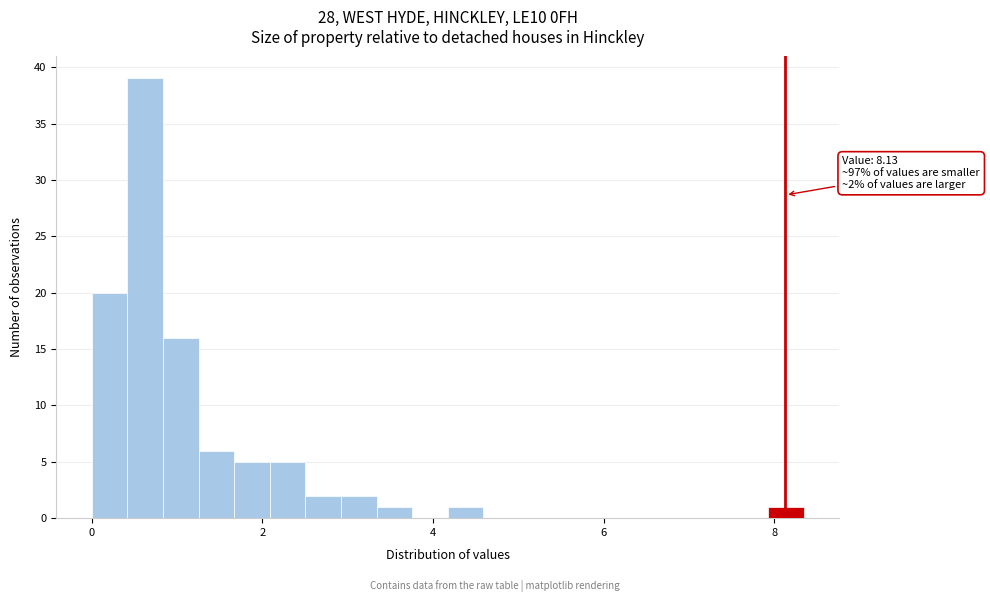

Read against the x-axis, roughly where is the centre of the tallest bar?

0.6